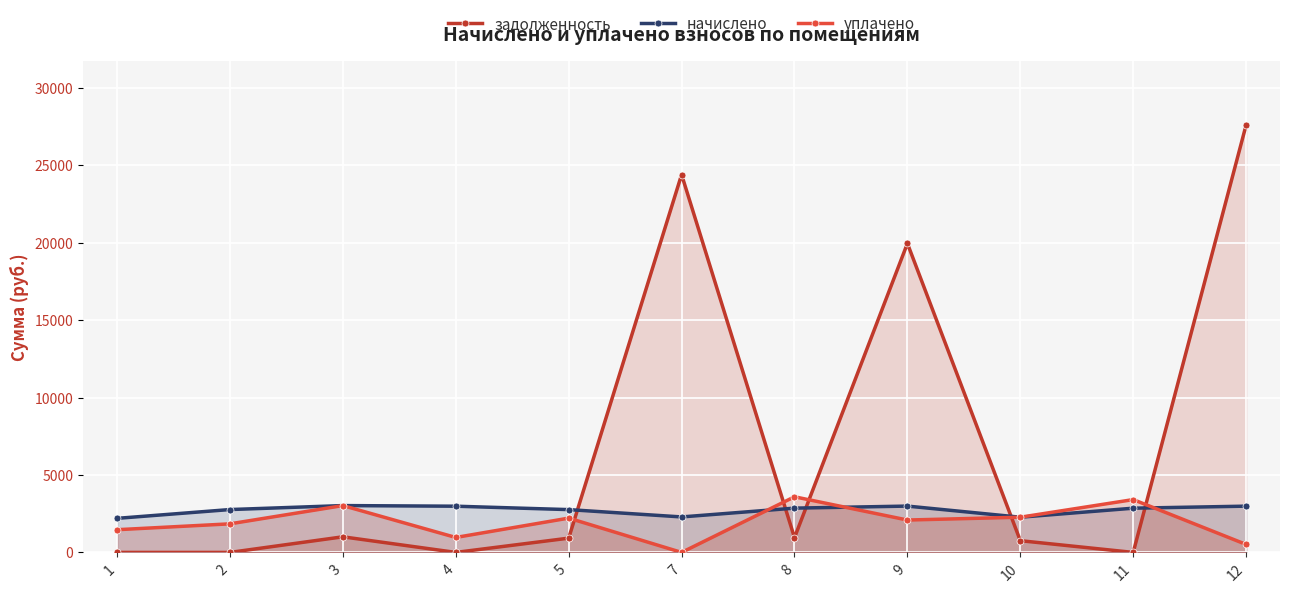

Which has a higher value, 7 or 2?

7